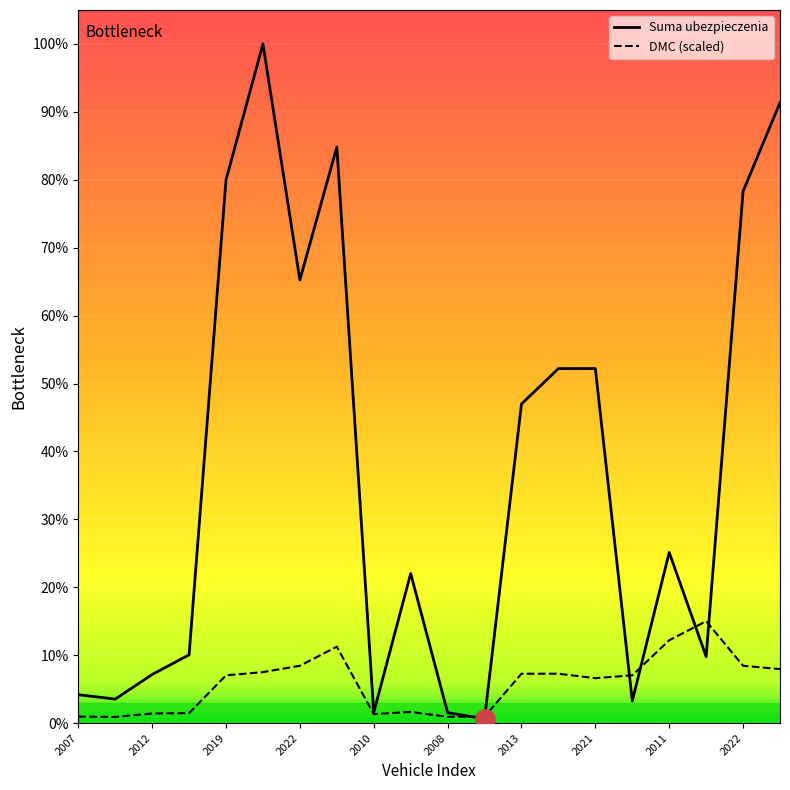

What are all the series names shown in the legend?

Suma ubezpieczenia, DMC (scaled)